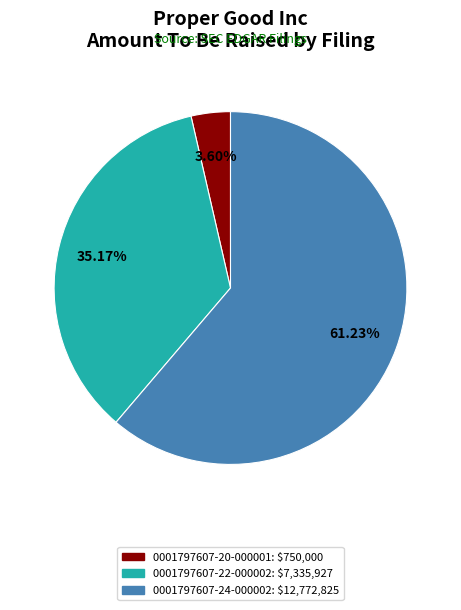

The 0001797607-22-000002 slice represents 35% of the pie. True or false?

True